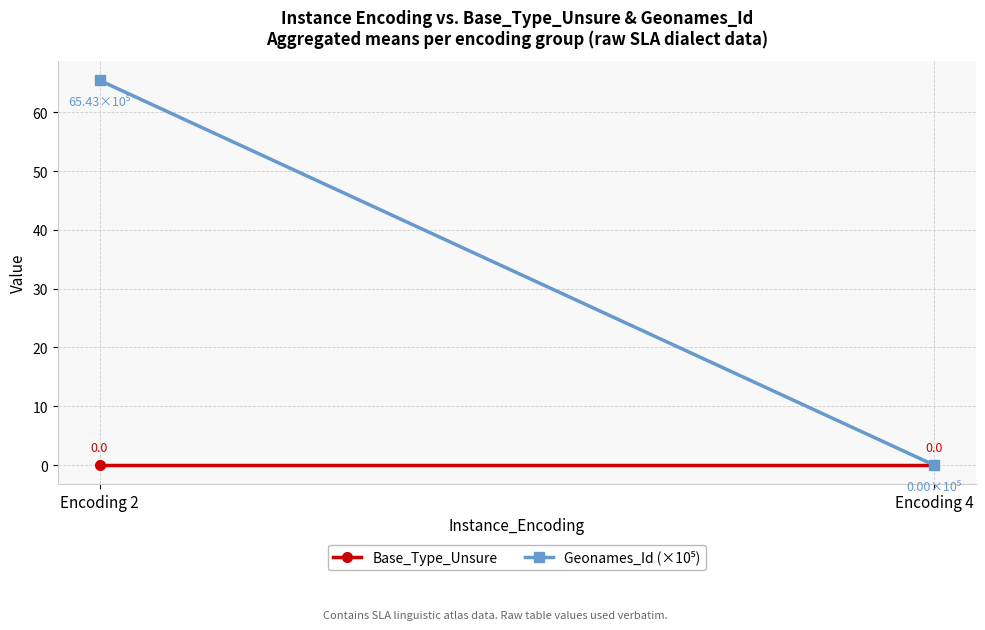

Which series has the largest total across all categories?

Geonames_Id (×10⁵)